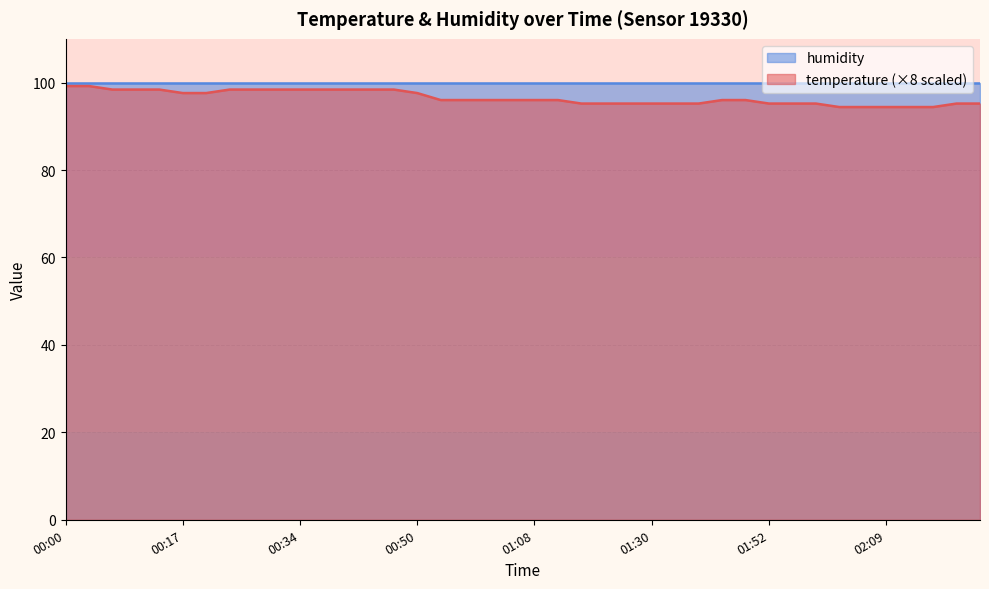

What is the label of the 7th point from the right?

02:02